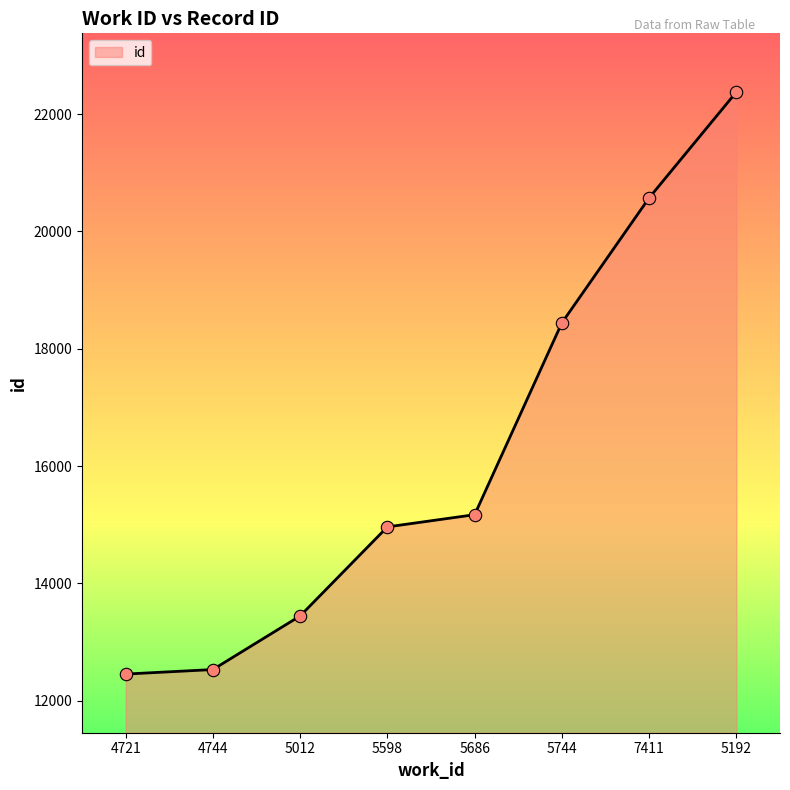

What is the change in value from 4744 to 5598?

+2432